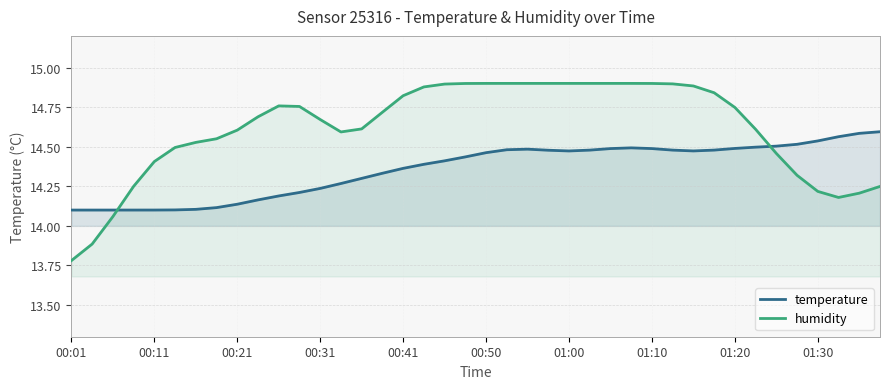

At 00:41, list the series in order from smallest to largest.

temperature, humidity